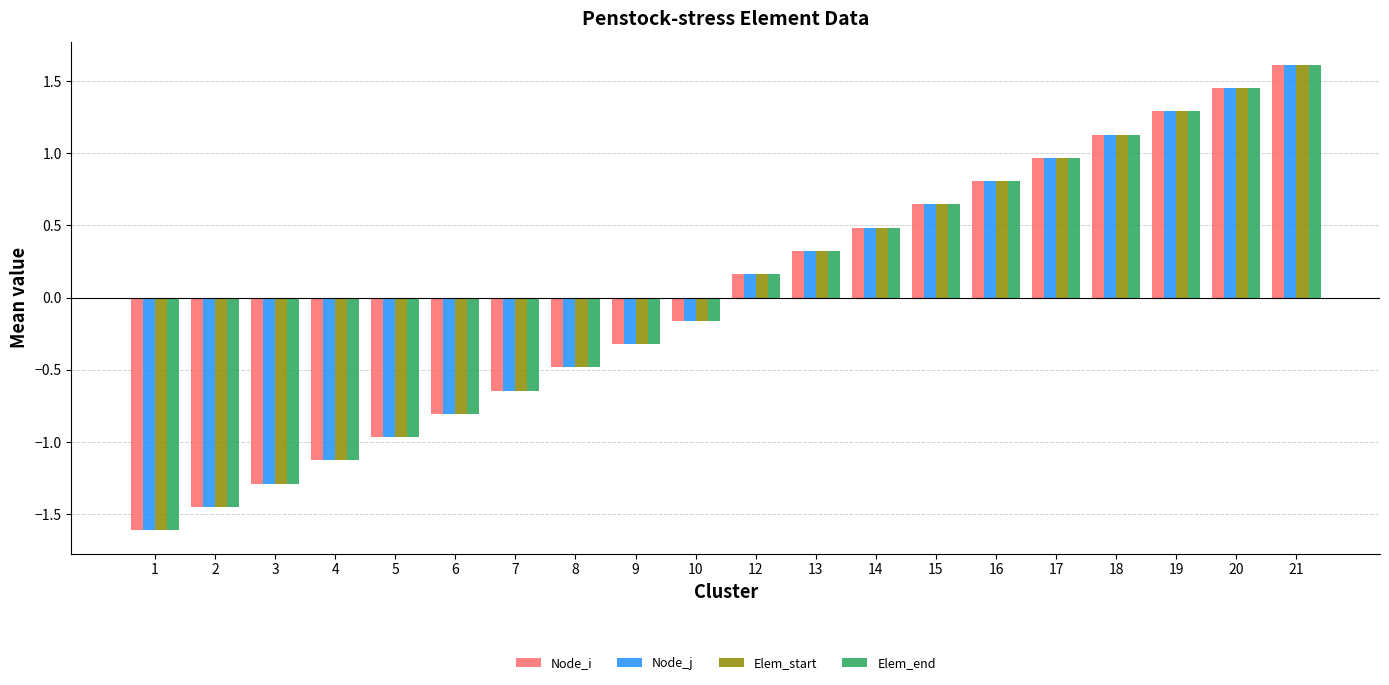

What is the value of the Elem_start bar at the 17th from the left?

1.1